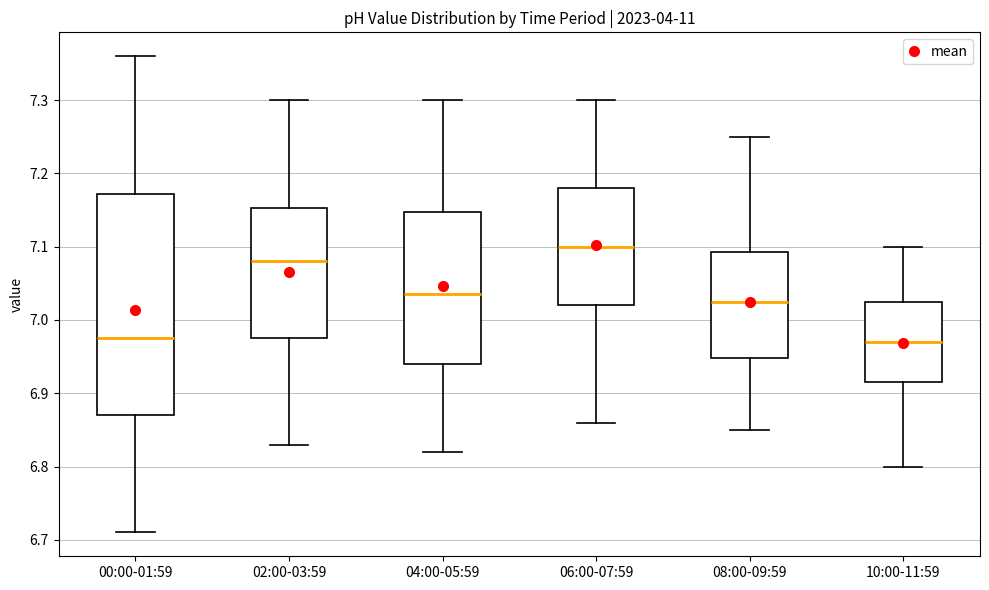

Which box is the tallest, from its lower edge to its upper edge?

00:00-01:59